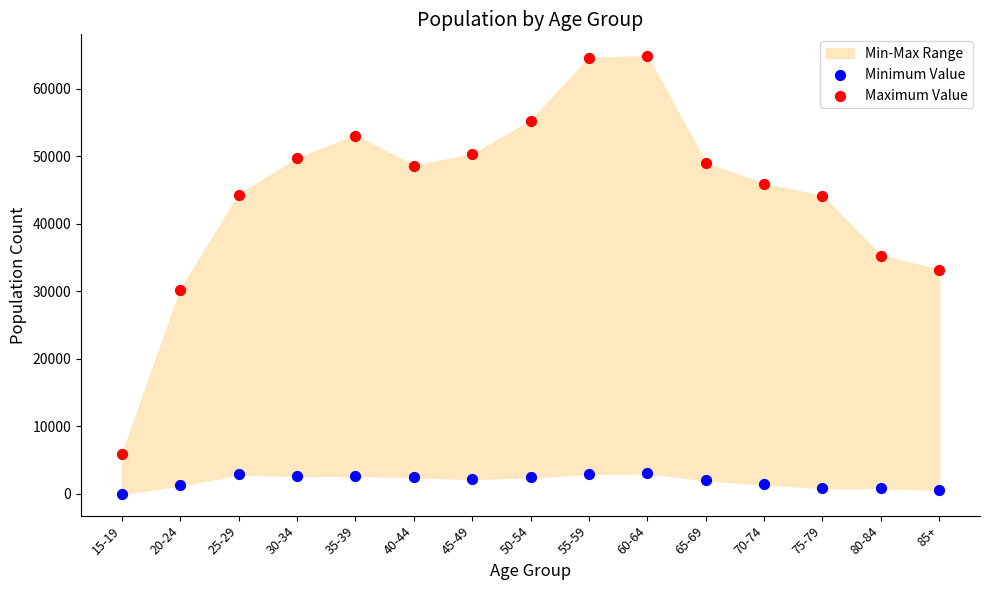

Which series reaches the maximum Y coordinate?

Maximum Value